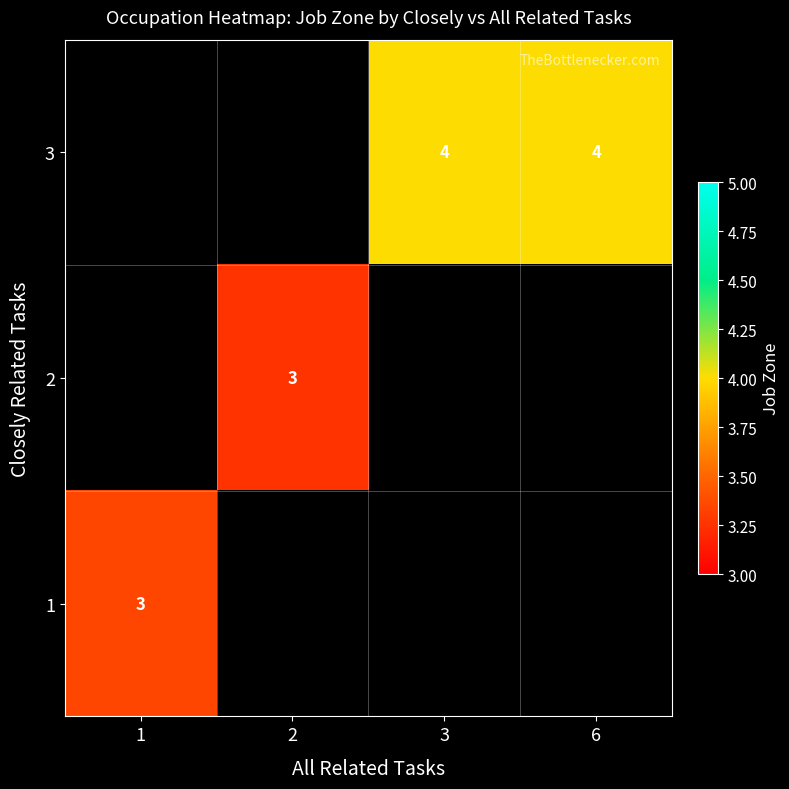

The value of 3 at 6 is 4. True or false?

True